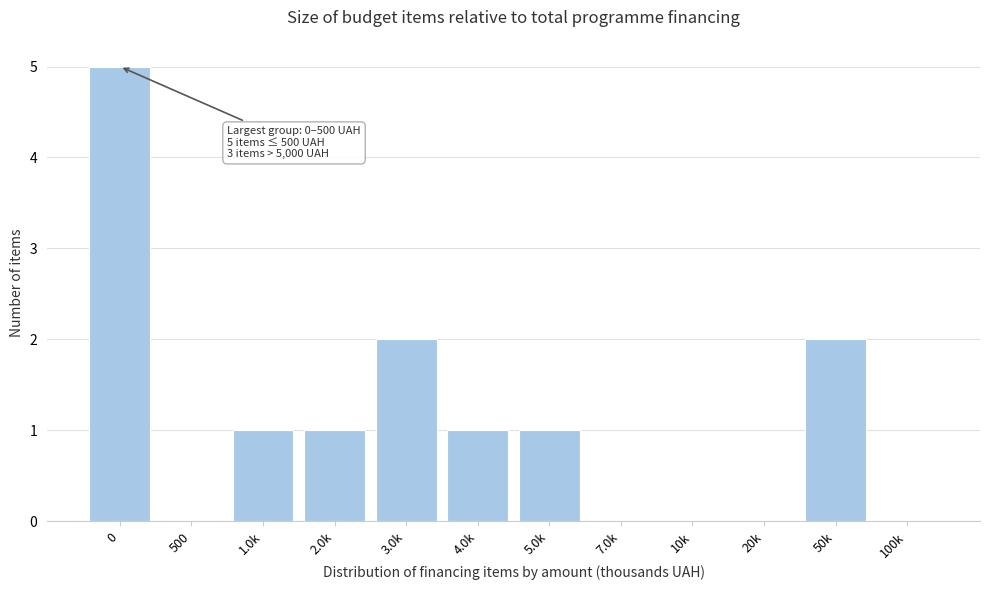

Reading right to left, what are all the values shown in this chart?

100k=0	50k=2	20k=0	10k=0	7.0k=0	5.0k=1	4.0k=1	3.0k=2	2.0k=1	1.0k=1	500=0	0=5